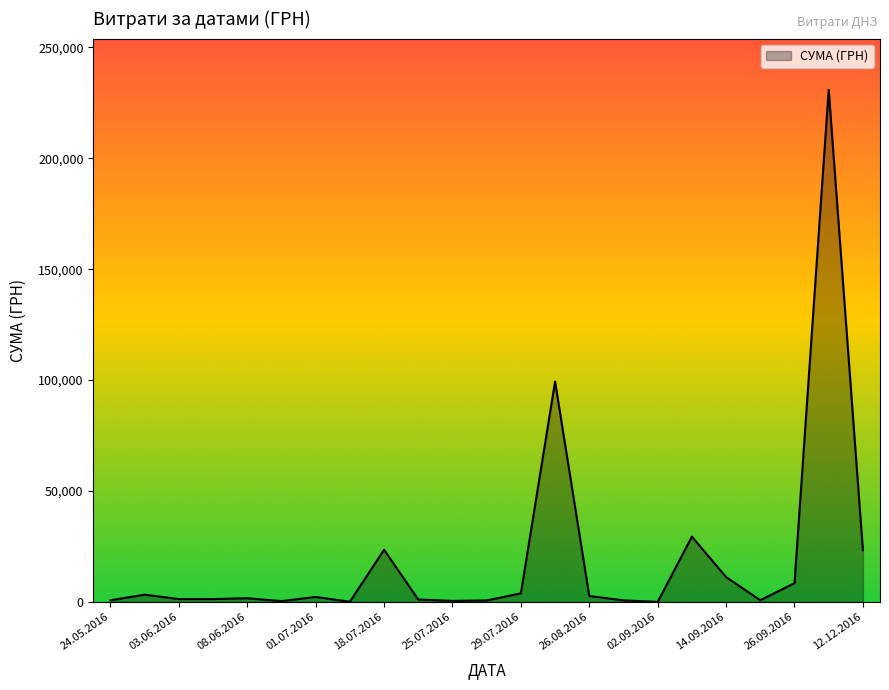

How many lines are shown in the chart?

1